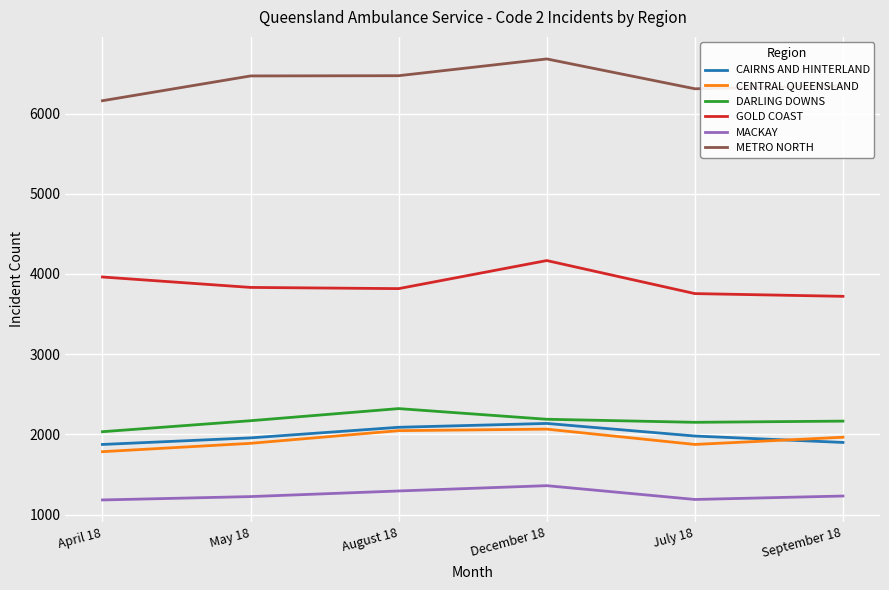

What position from the left is May 18?

2